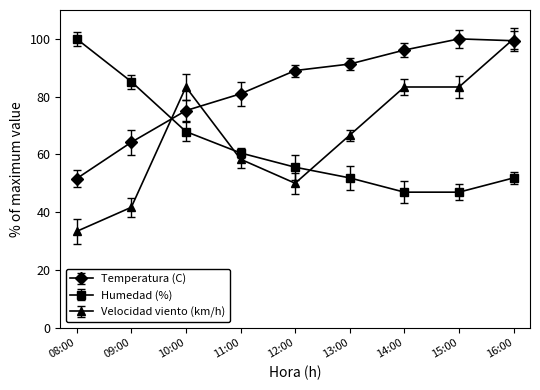

Which category has the highest value in the Humedad (%) series?

08:00